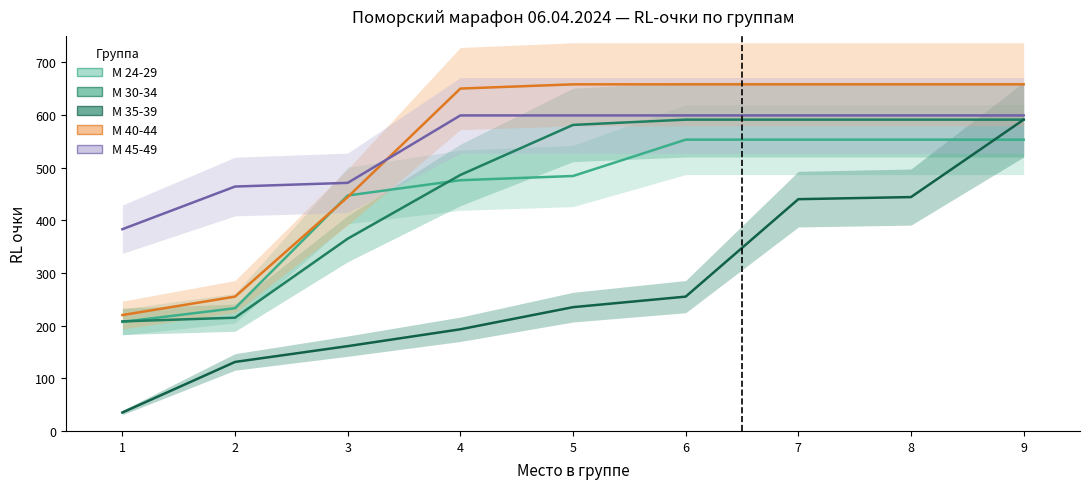

What is the greatest value displayed?

658